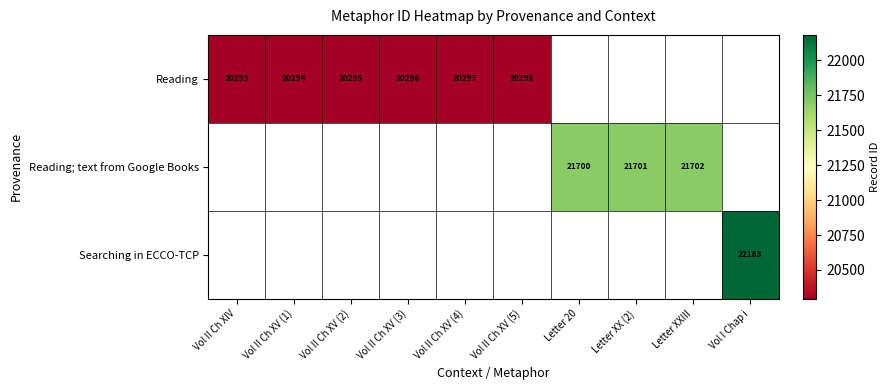

Between Letter 20 and Vol I Chap i, which is larger?

Vol I Chap i